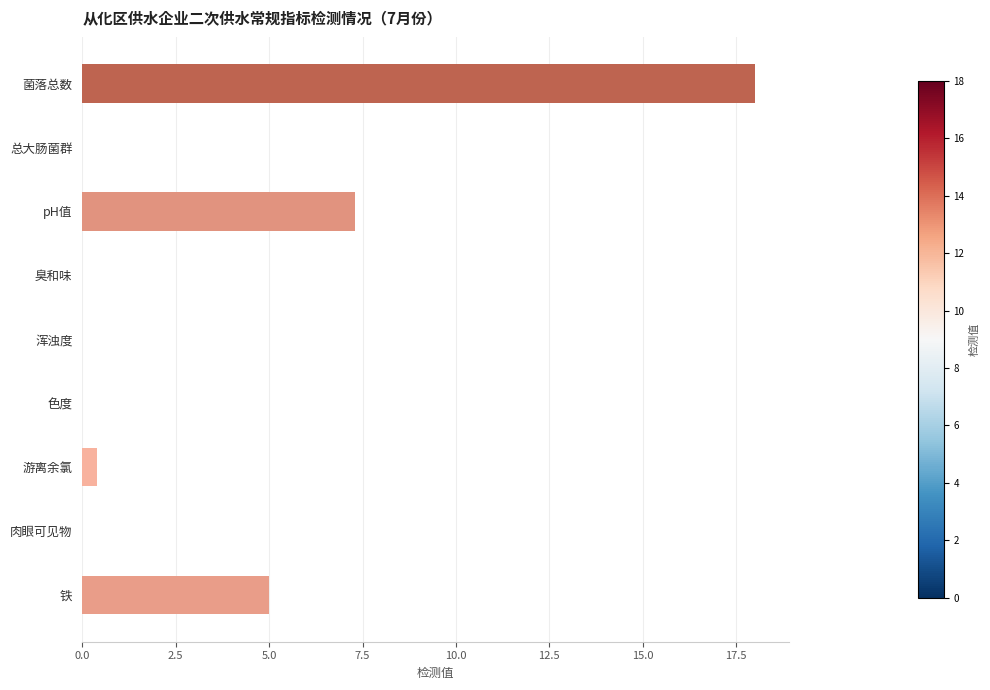

At which category does the chart reach its peak across all series?

菌落总数